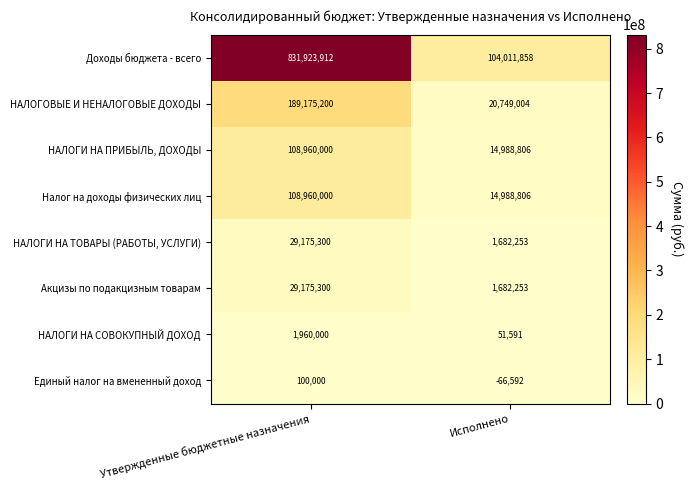

What is the difference between the Доходы бюджета - всего values at Исполнено and Утвержденные бюджетные назначения?

727912054